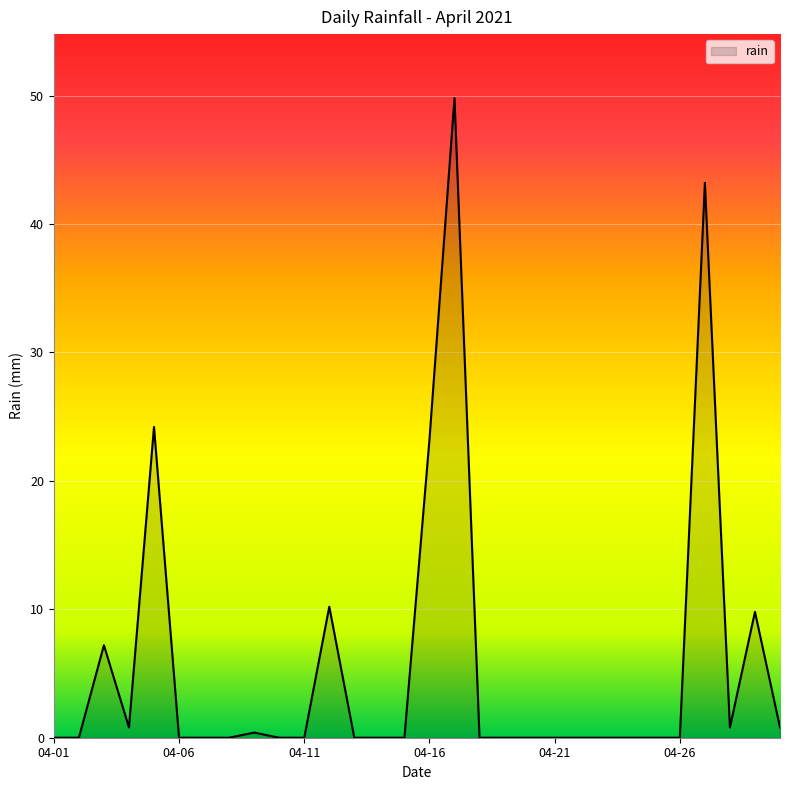

What is the maximum value shown in the chart?

49.8